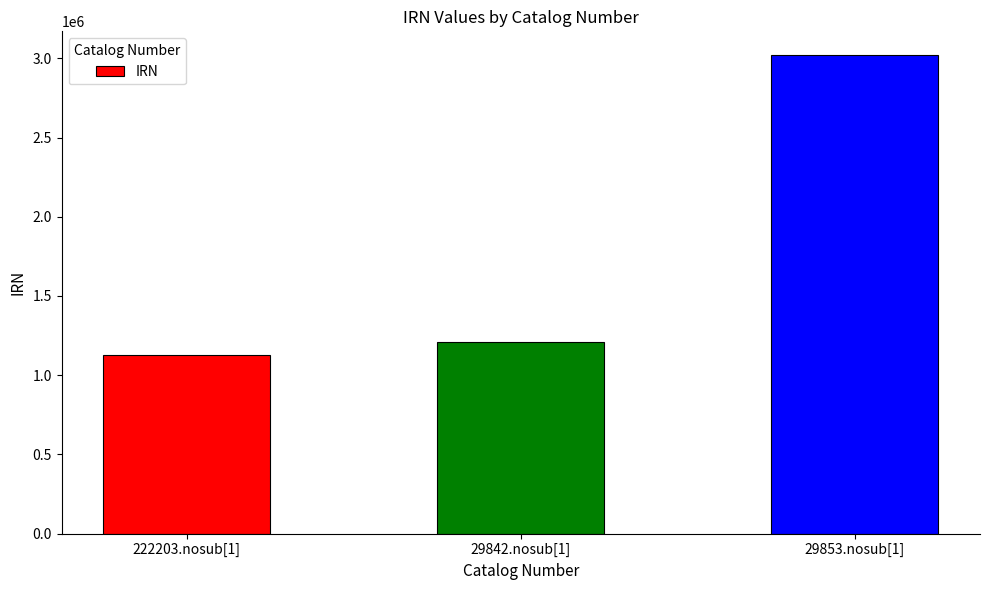

What is the ratio of the value at 222203.nosub[1] to the value at 29842.nosub[1]?

0.9